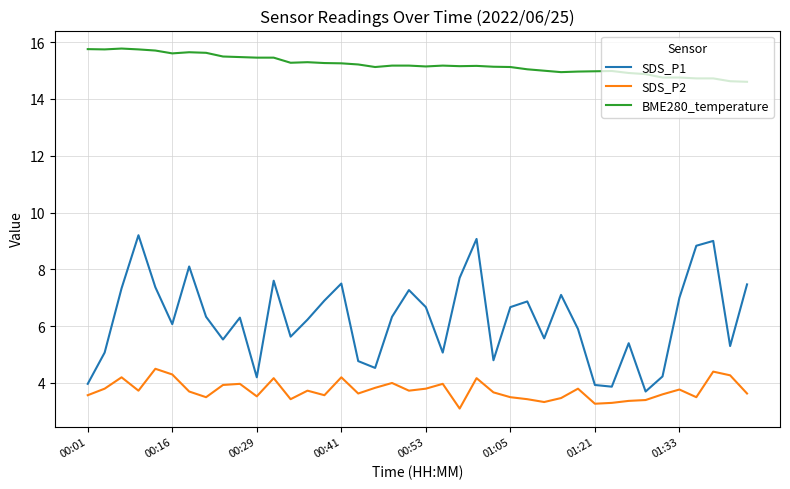

Which series has the largest total across all categories?

BME280_temperature